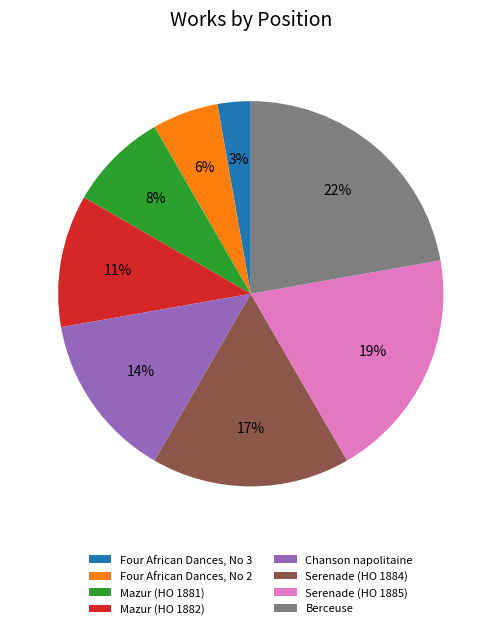

To the nearest percent, what portion does Four African Dances, No 3 represent?

3%